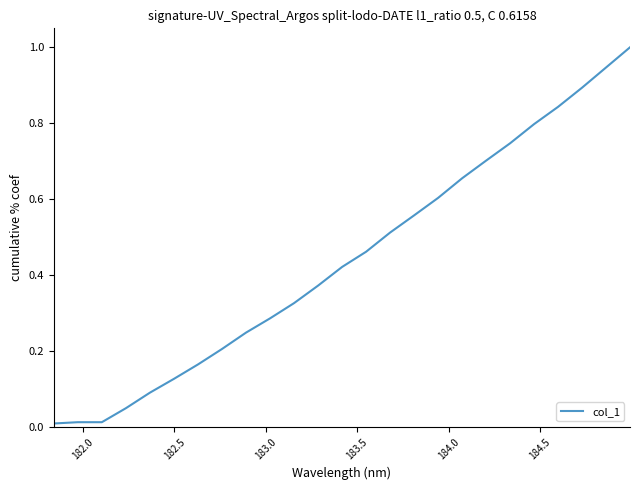

What is the maximum value shown in the chart?

1.0